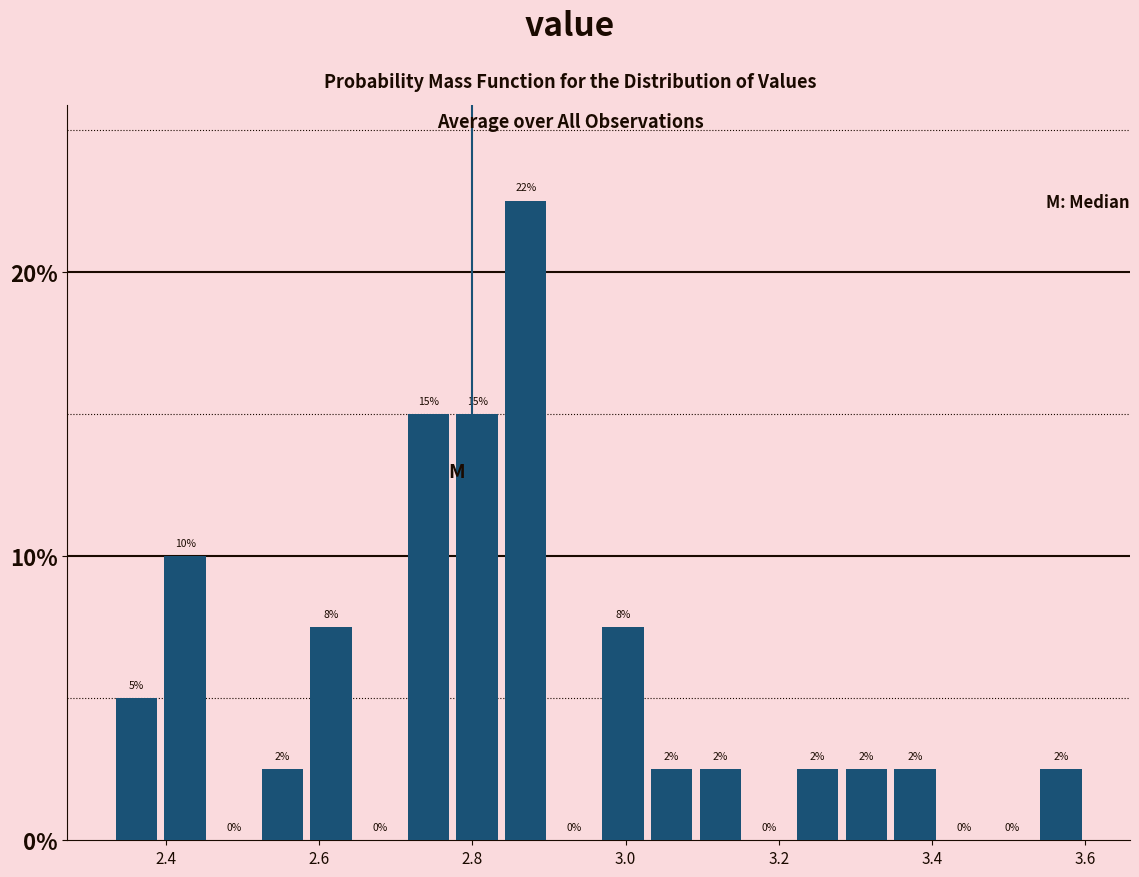

Around what value on the x-axis is the tallest bar? Give the approximate position of its centre, as read against the axis.

2.86